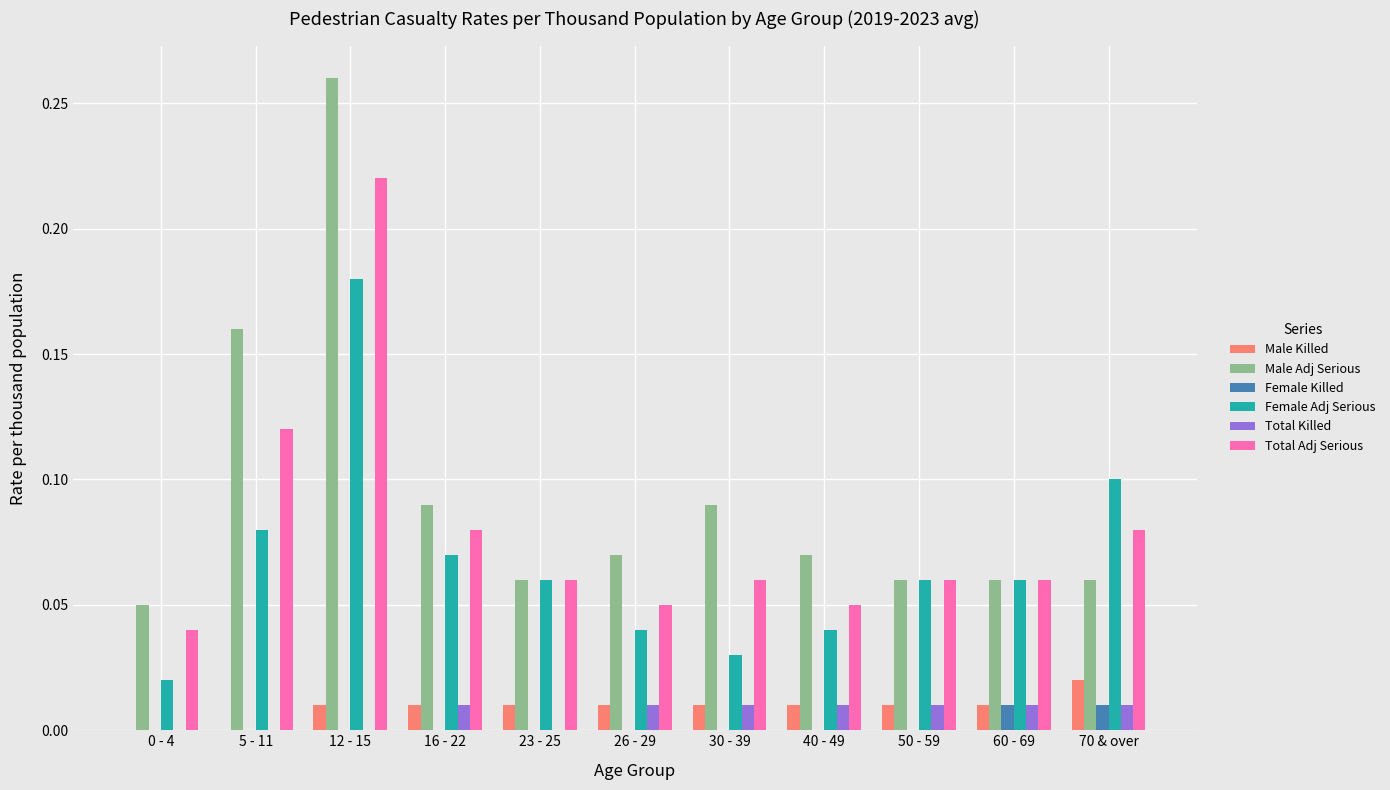

True or false: Female Adj Serious has a value of 0.1 at 50 - 59.

True